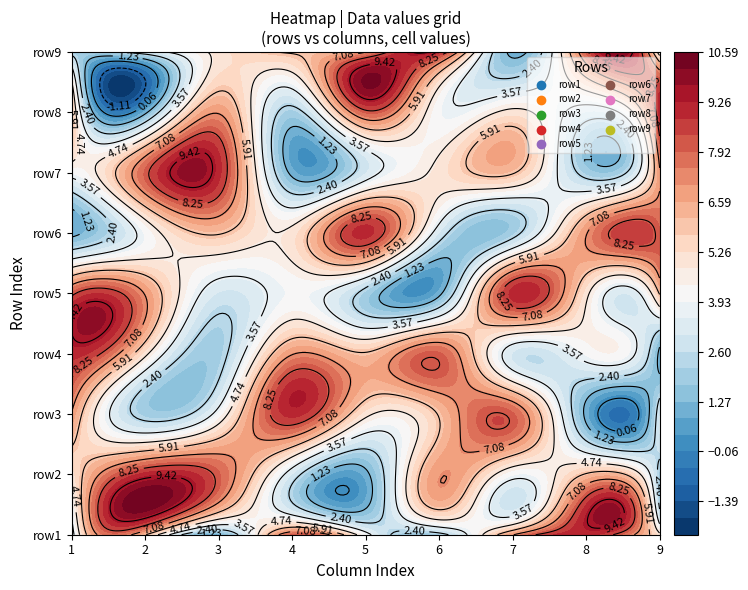

What is the difference between the highest and lowest values at 6?

8